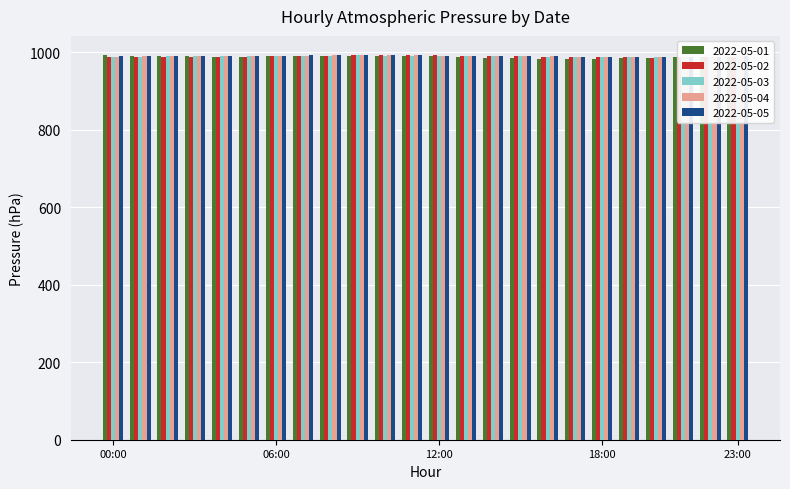

Which series has the largest range (max minus min)?

2022-05-01